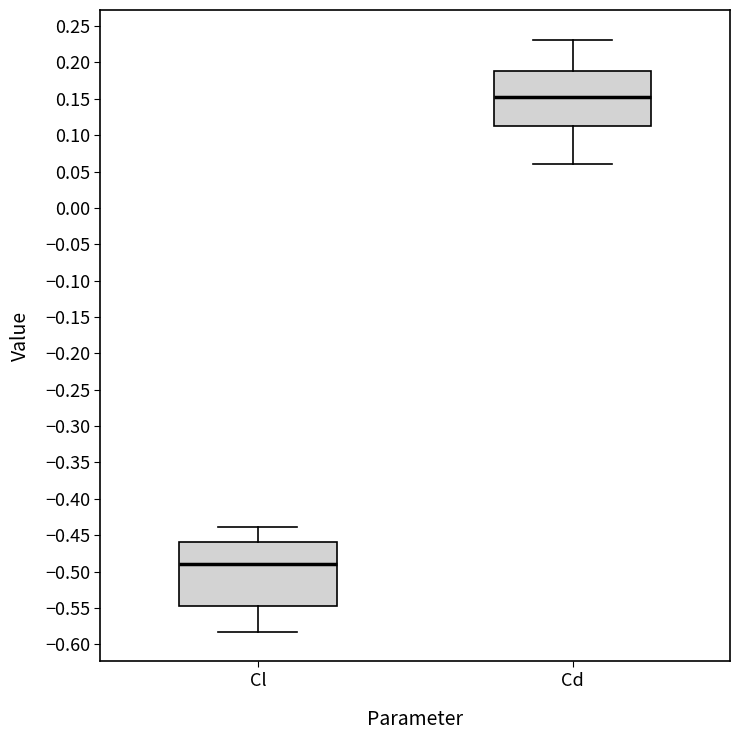

Which box has the lowest median line?

Cl